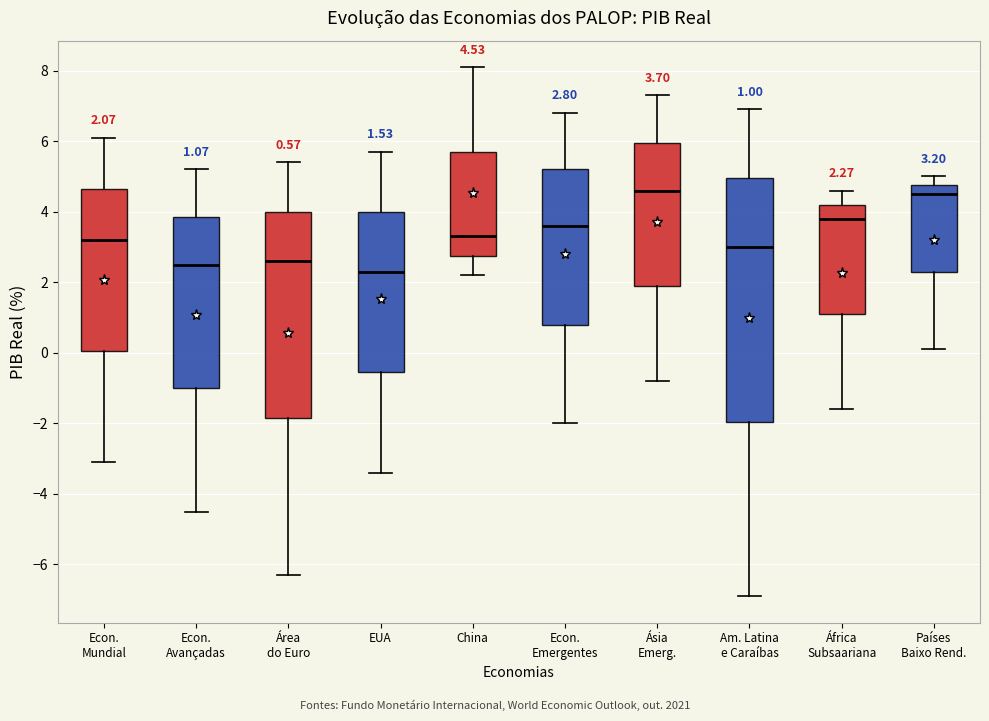

Comparing the boxes themselves (not the whiskers), which one is the tallest?

Am. Latina e Caraíbas